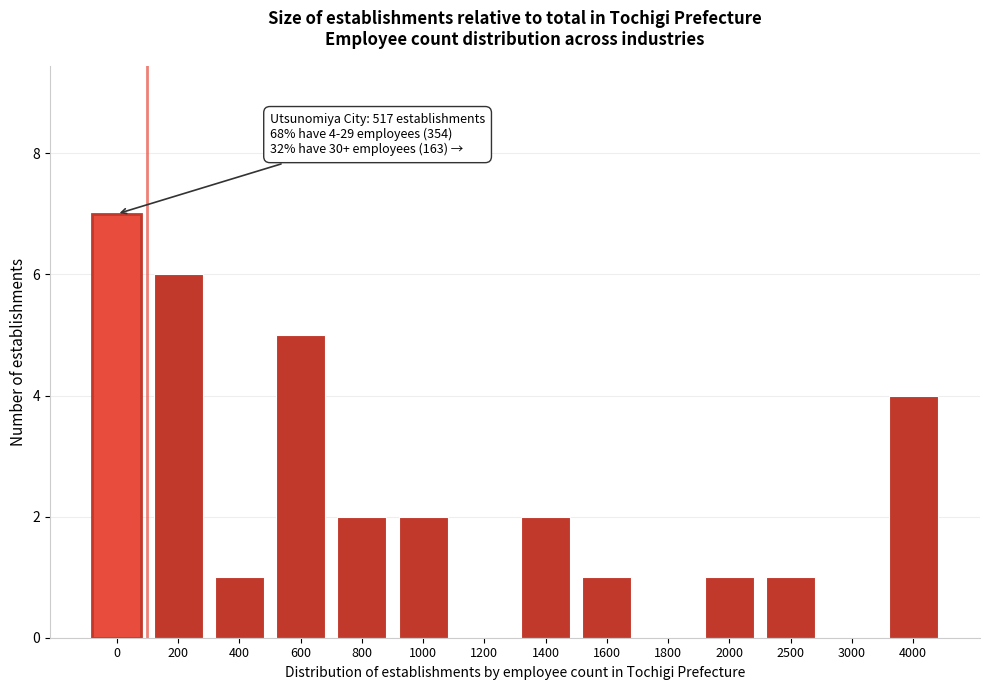

Reading left to right, what are all the values shown in this chart?

0=7	200=6	400=1	600=5	800=2	1000=2	1200=0	1400=2	1600=1	1800=0	2000=1	2500=1	3000=0	4000=4